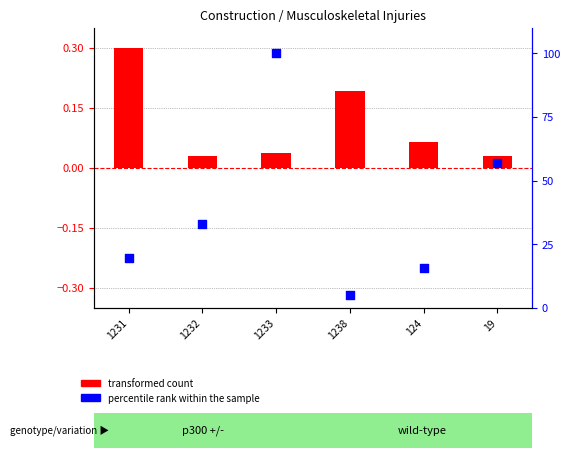

Which series reaches the maximum Y coordinate?

percentile rank within the sample